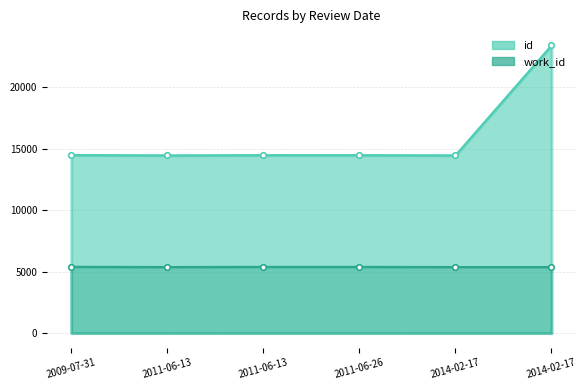

Which label corresponds to the largest value in the chart?

2014-02-17